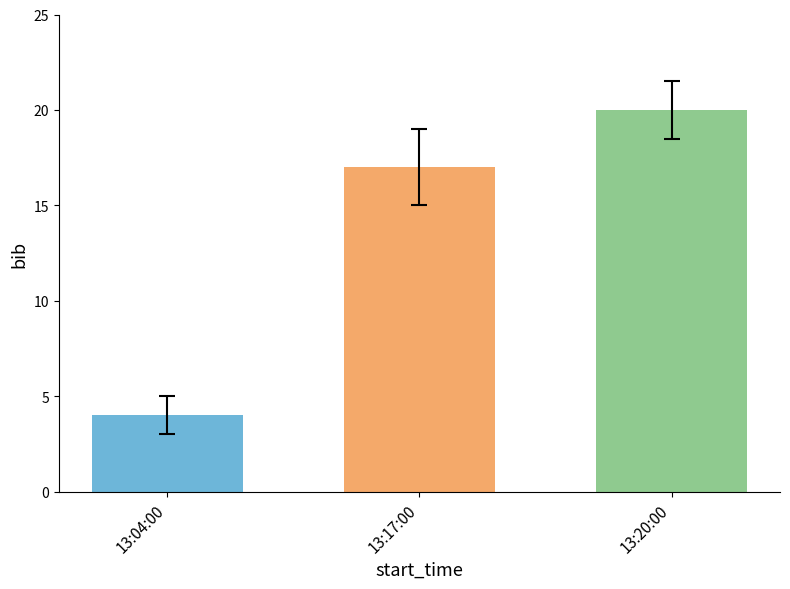

Which has a higher value, 13:04:00 or 13:20:00?

13:20:00